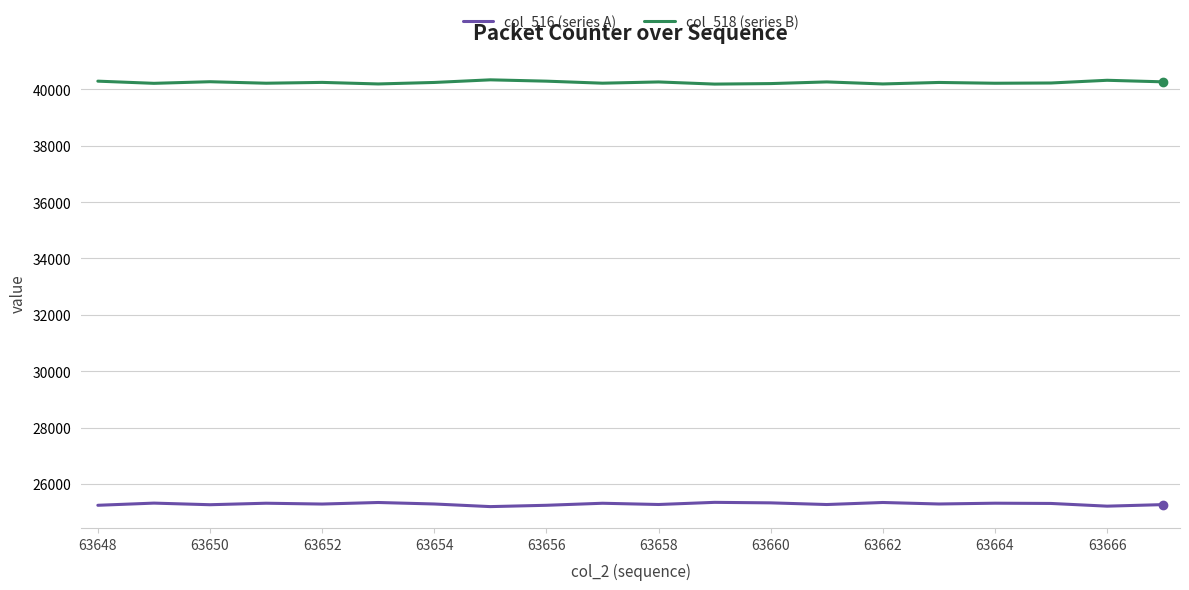

Which series has the largest total across all categories?

col_518 (series B)